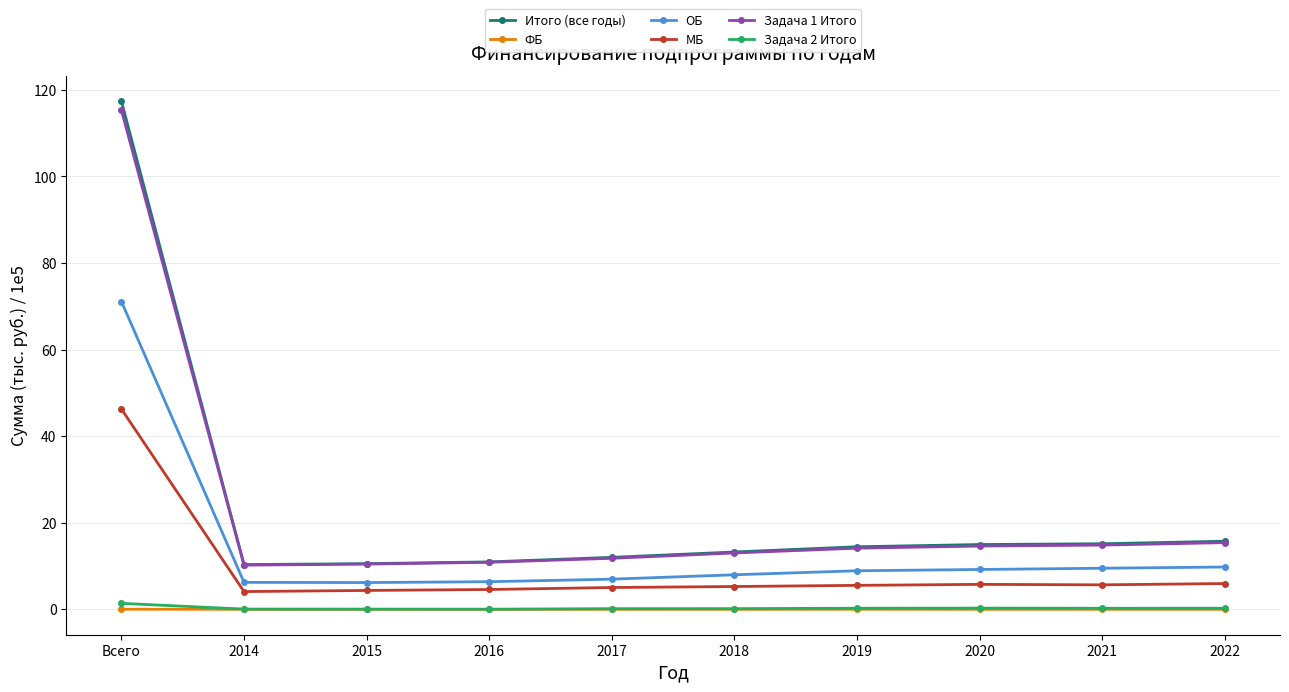

True or false: МБ and Задача 2 Итого cross at least once.

False